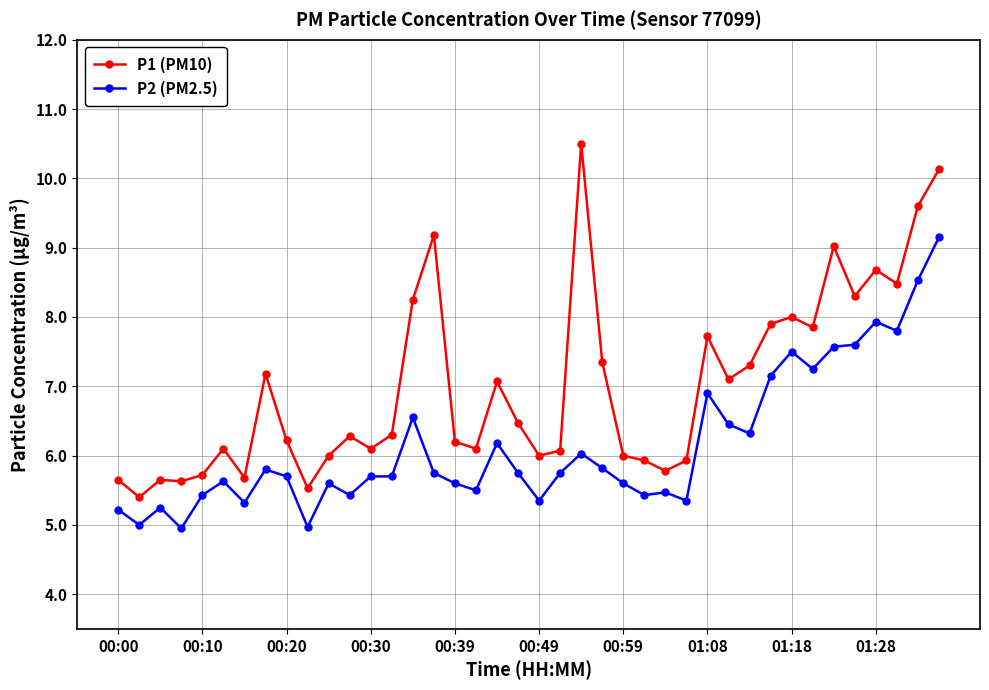

True or false: P1 (PM10) and P2 (PM2.5) intersect in this chart.

False